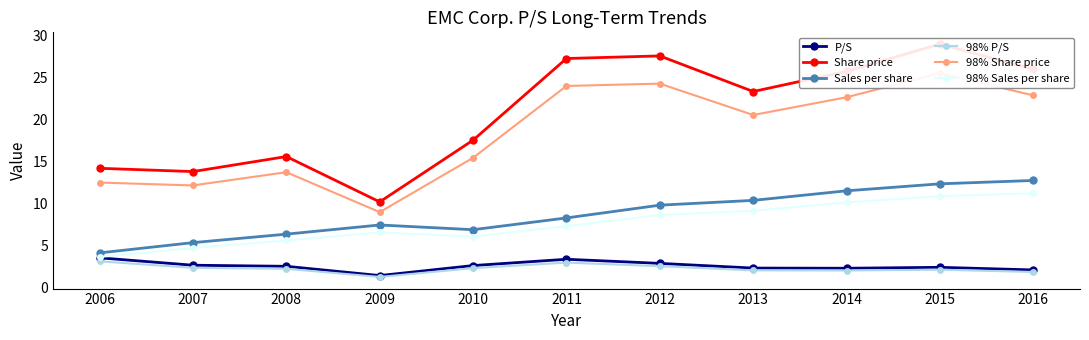

Which series has the largest range (max minus min)?

Share price